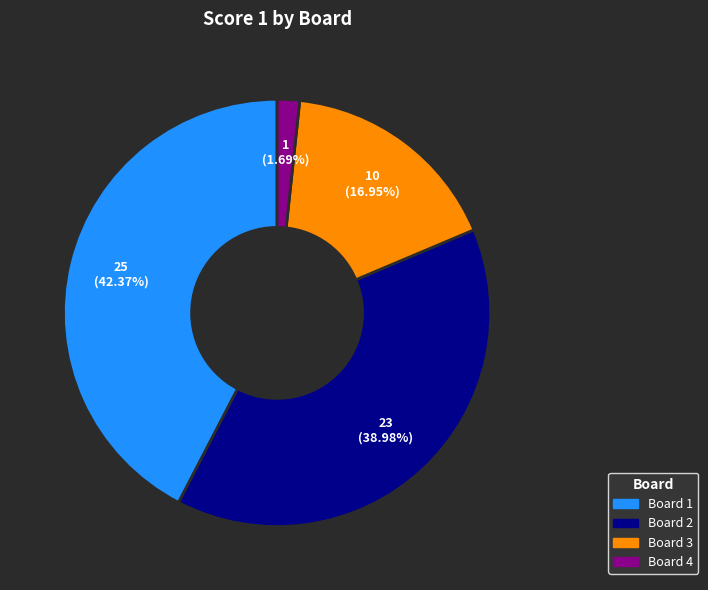

To the nearest percent, what is the difference between the Board 4 and Board 1 slice percentages?

41%